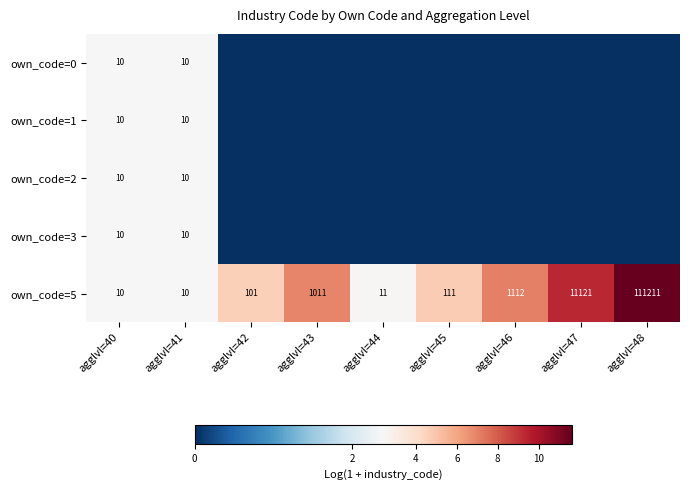

What is the spread (max minus min) of values at agglvl=48?

11.6